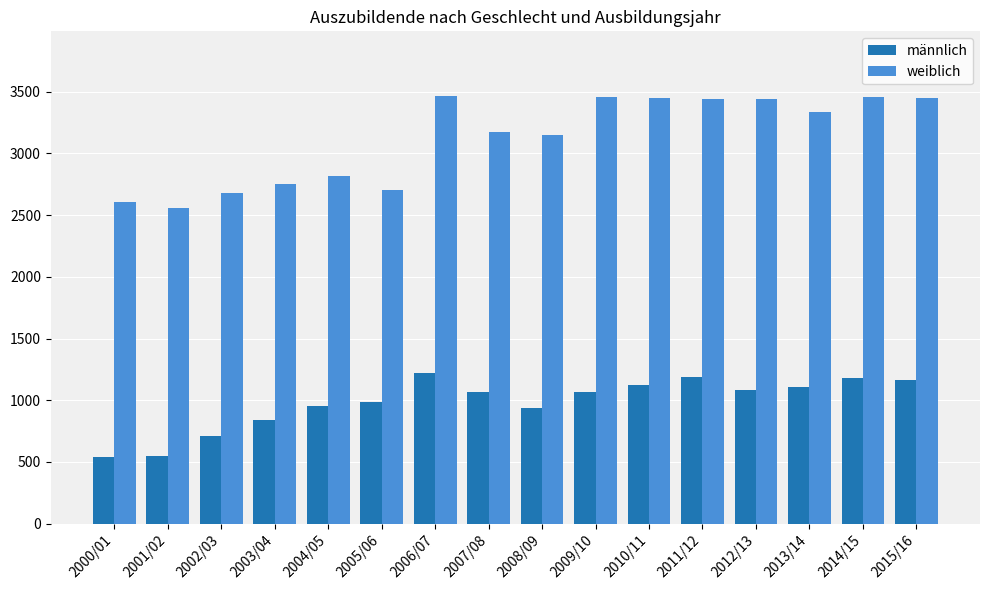

What is the difference between the weiblich values at 2003/04 and 2013/14?

581